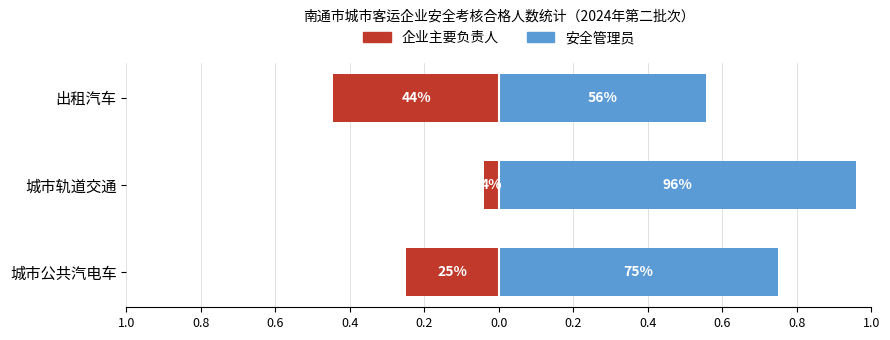

Which series changed the most between 城市轨道交通 and 出租汽车?

企业主要负责人